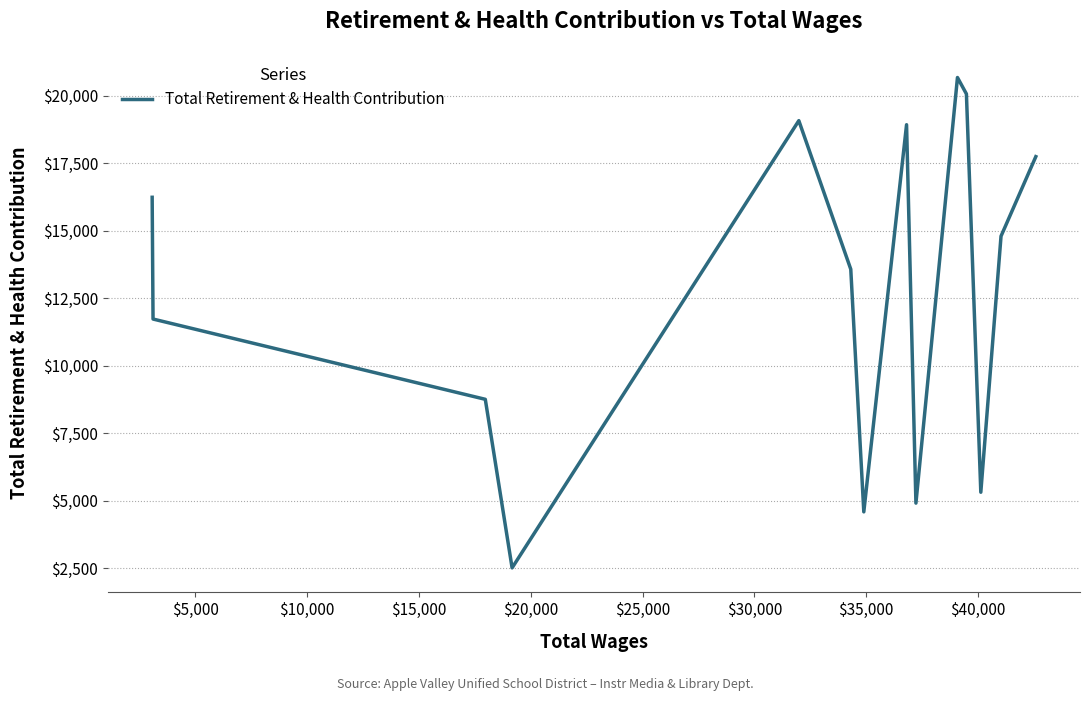

What is the difference between the maximum and minimum values?

18161